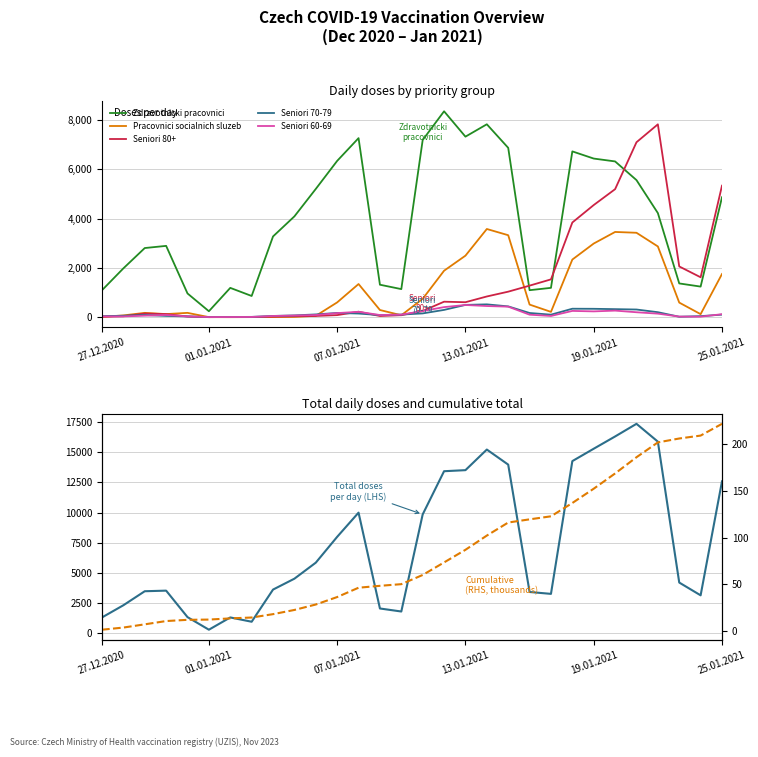

What position from the left is 15.01.2021?

20